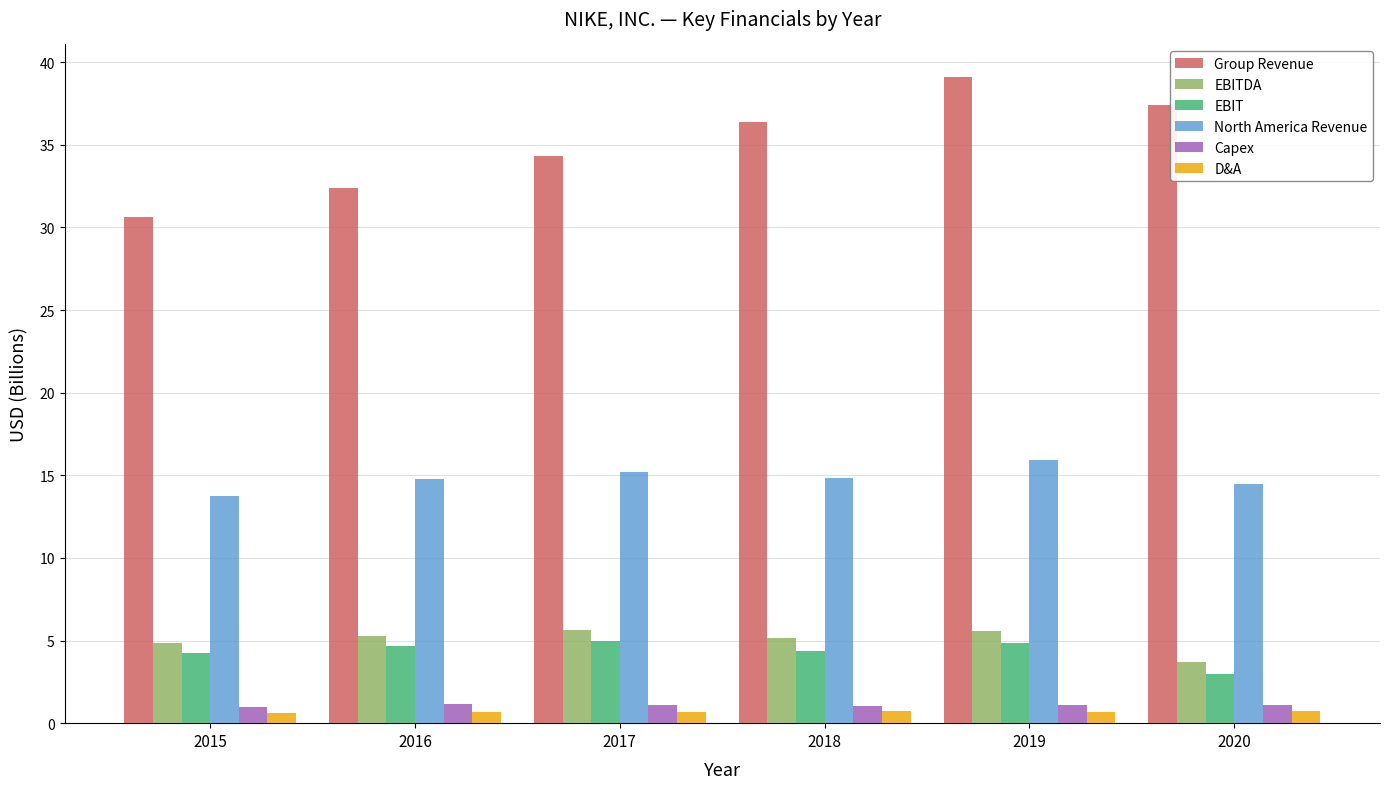

At which category is the sum across all series the highest?

2019